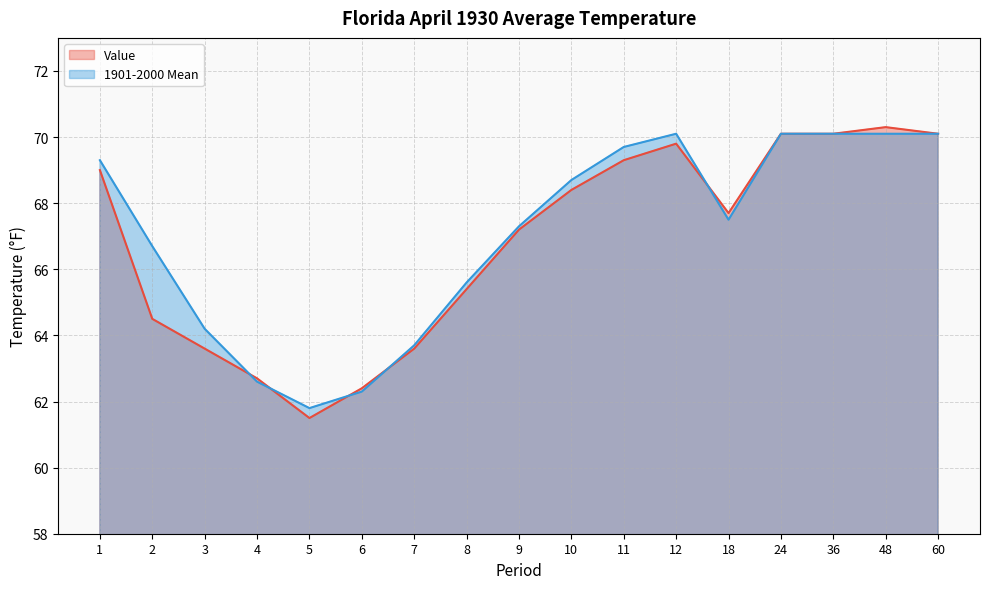

What is the total value across all series at 24?

140.2